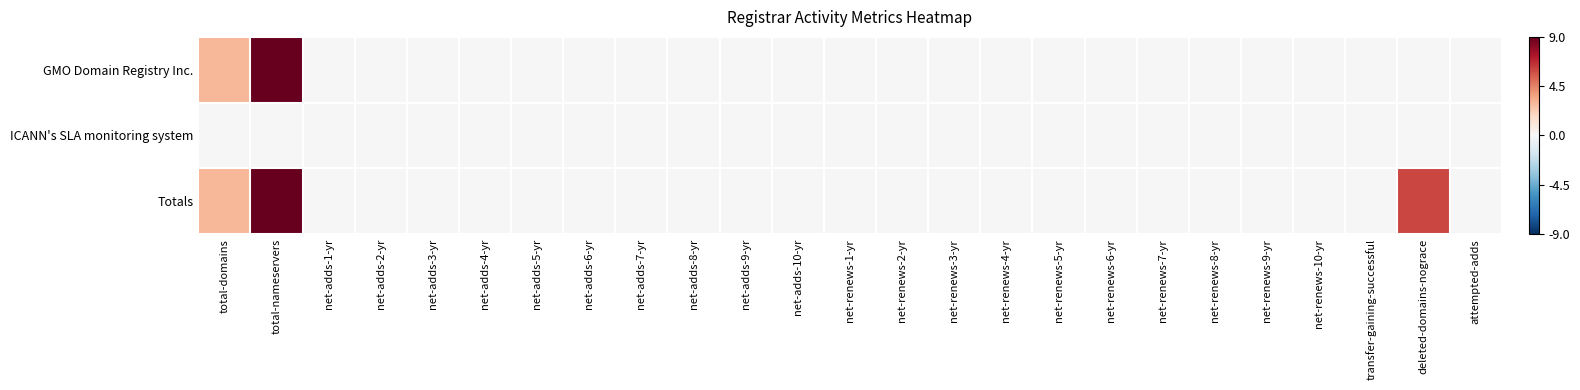

At which category does the chart reach its minimum across all series?

net-adds-1-yr